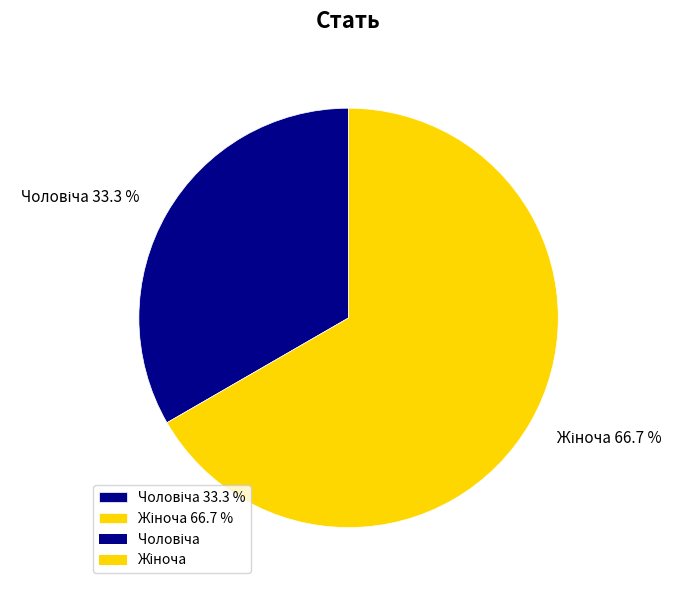

Is there any slice that represents more than half of the pie?

Yes